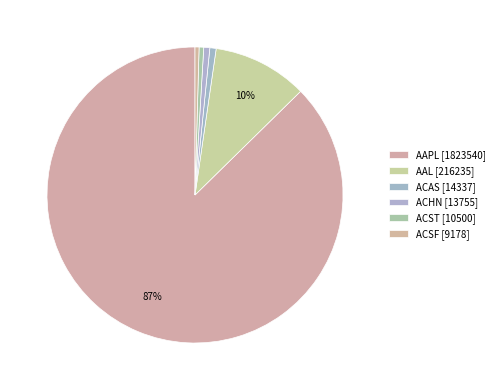

Is it true that AAL is 1% of the pie?

False